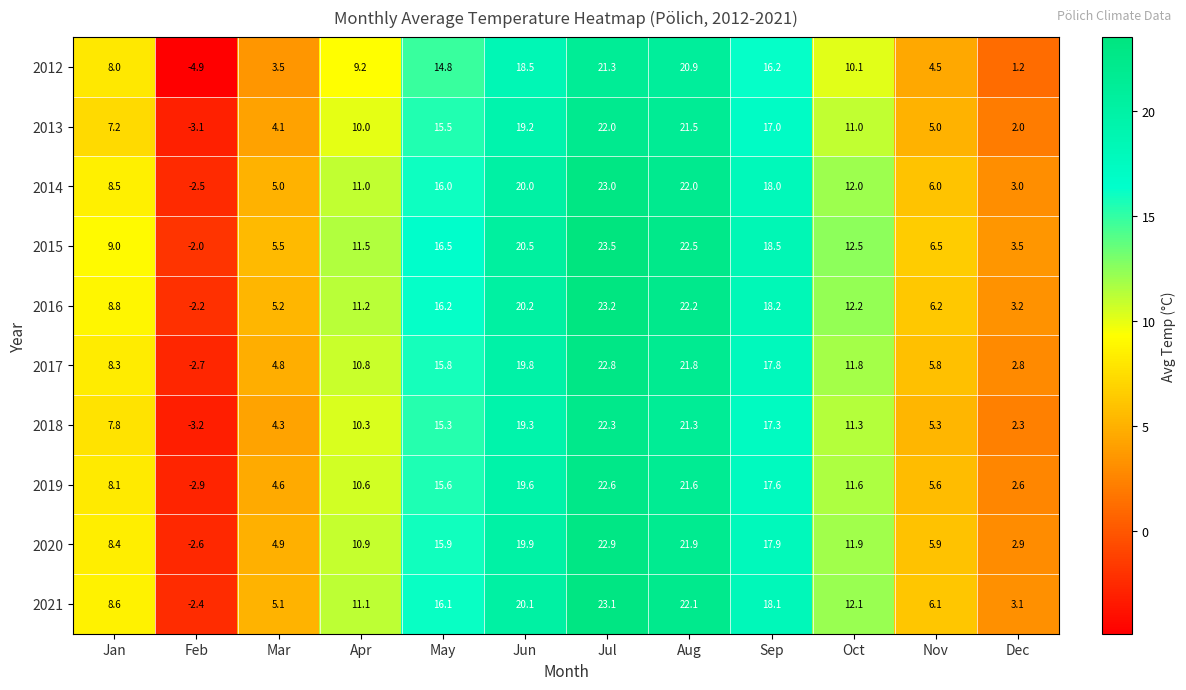

What is the approximate value of 2020 at Nov?

5.9